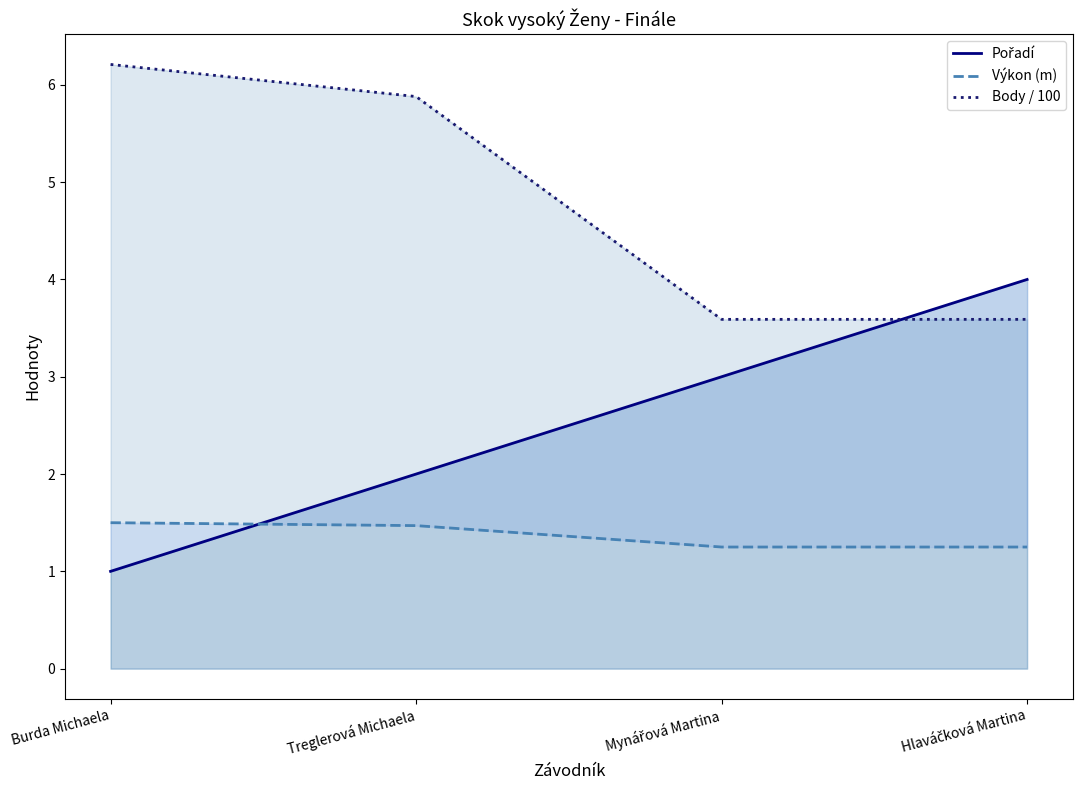

What is the total value across all series at Hlaváčková Martina?

8.8